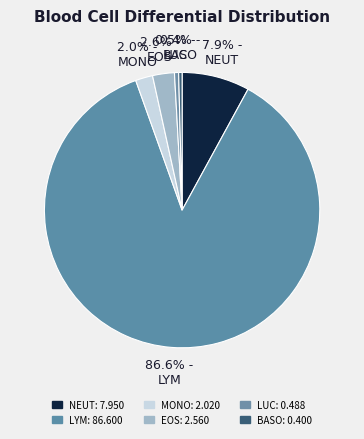

Does 86.6% - LYM represent more than half of the total?

Yes